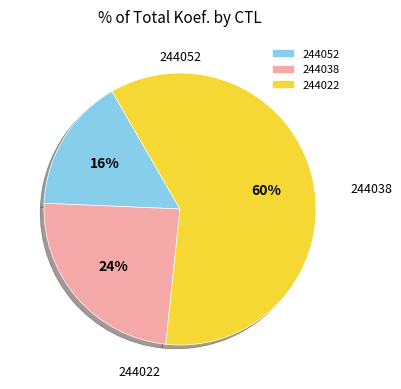

What is the majority slice?

244022